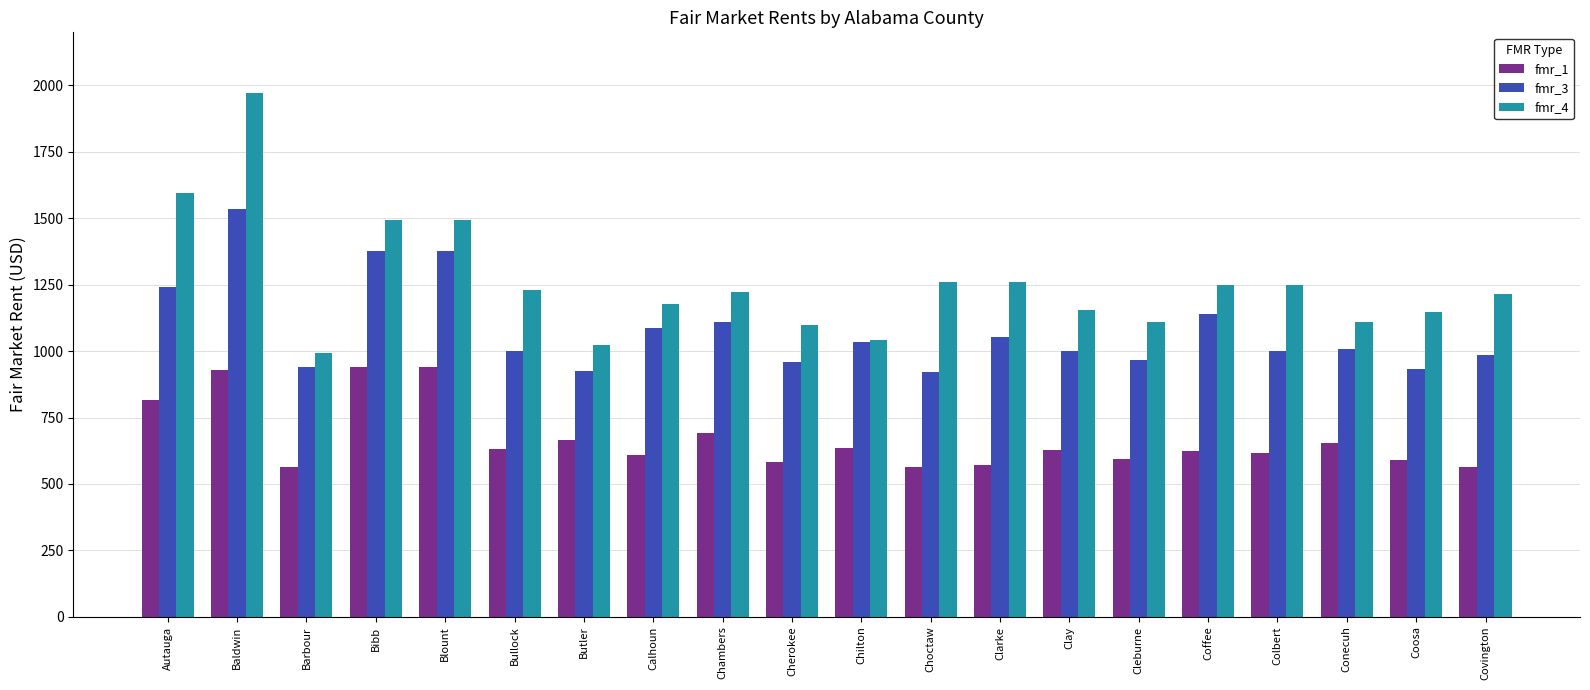

List the series in order of their peak value, highest first.

fmr_4, fmr_3, fmr_1